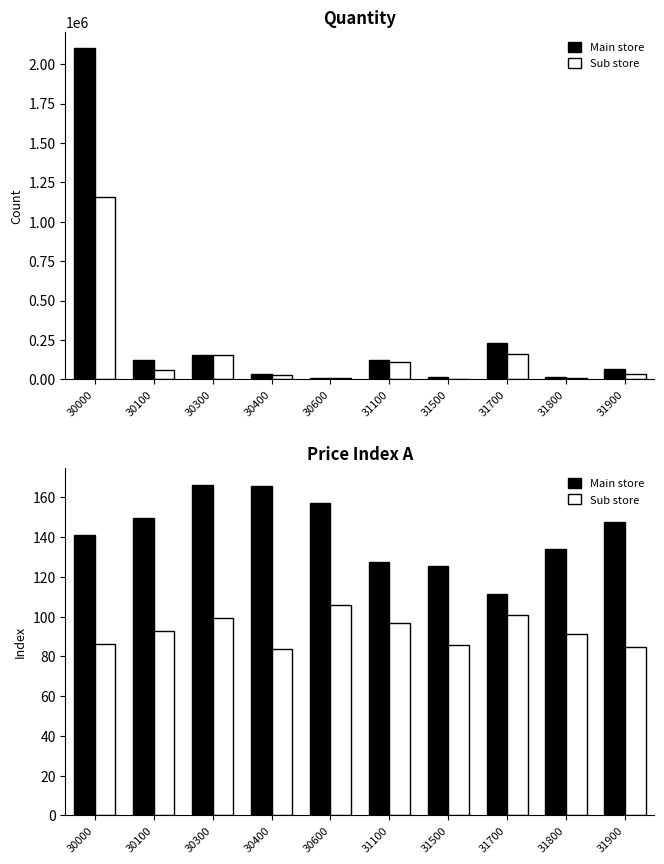

What is the difference between the maximum and minimum values in the Series 2 series?

21.8